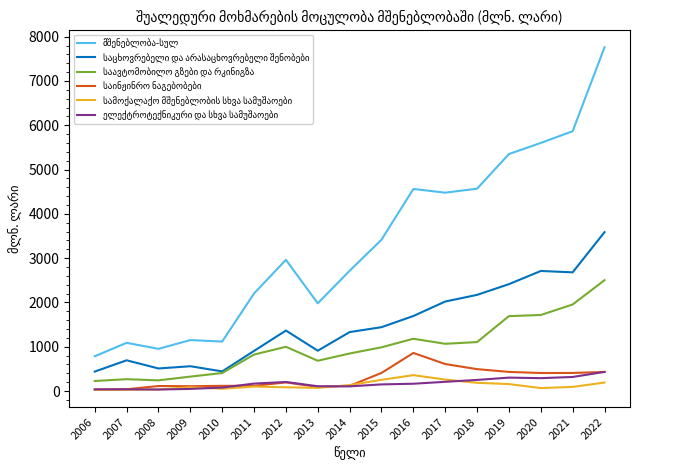

What is the greatest value displayed?

7760.8